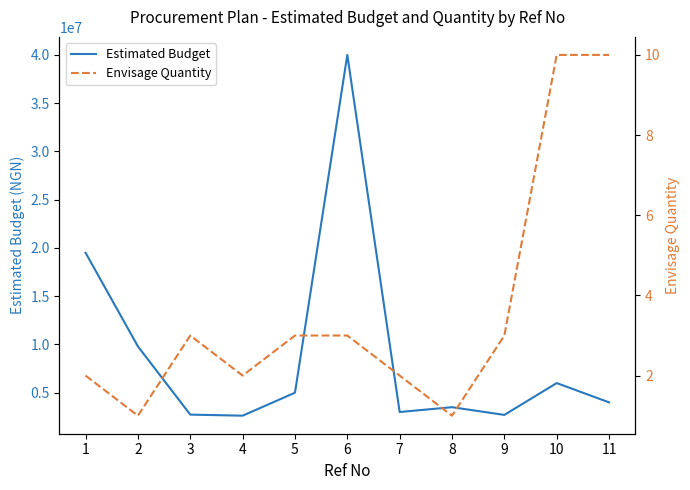

Is the value of Envisage Quantity at 2 greater than the value of Estimated Budget at 6?

No